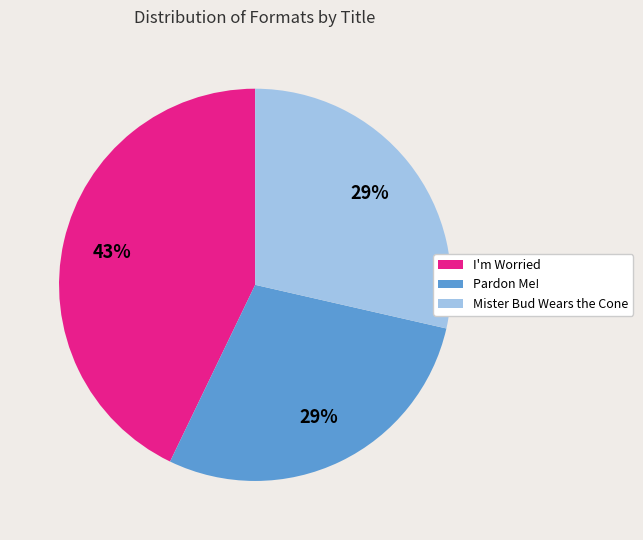

To the nearest percent, what portion does Pardon Me! represent?

29%